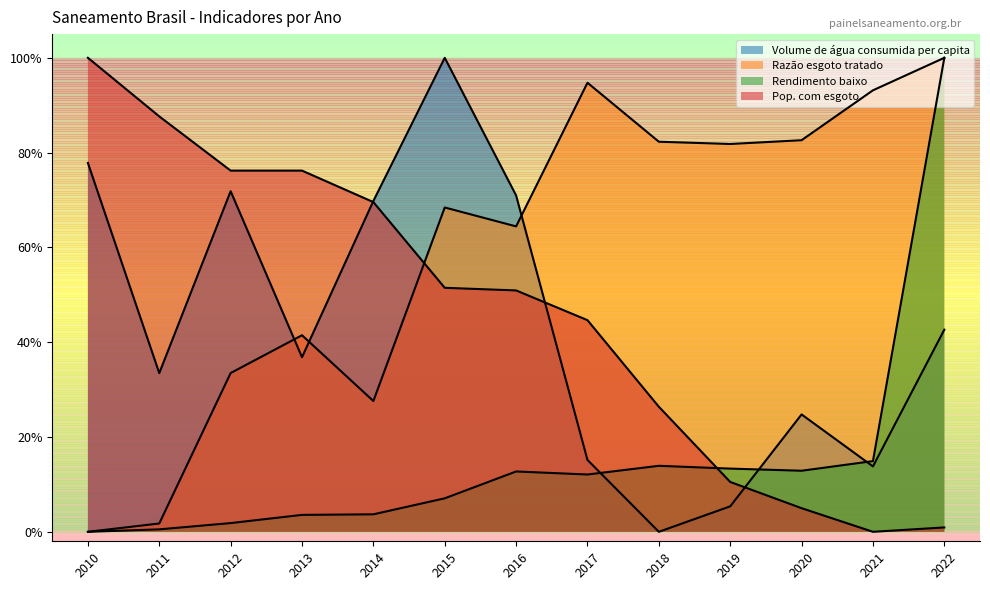

True or false: Rendimento baixo and Volume de água consumida per capita cross at least once.

True